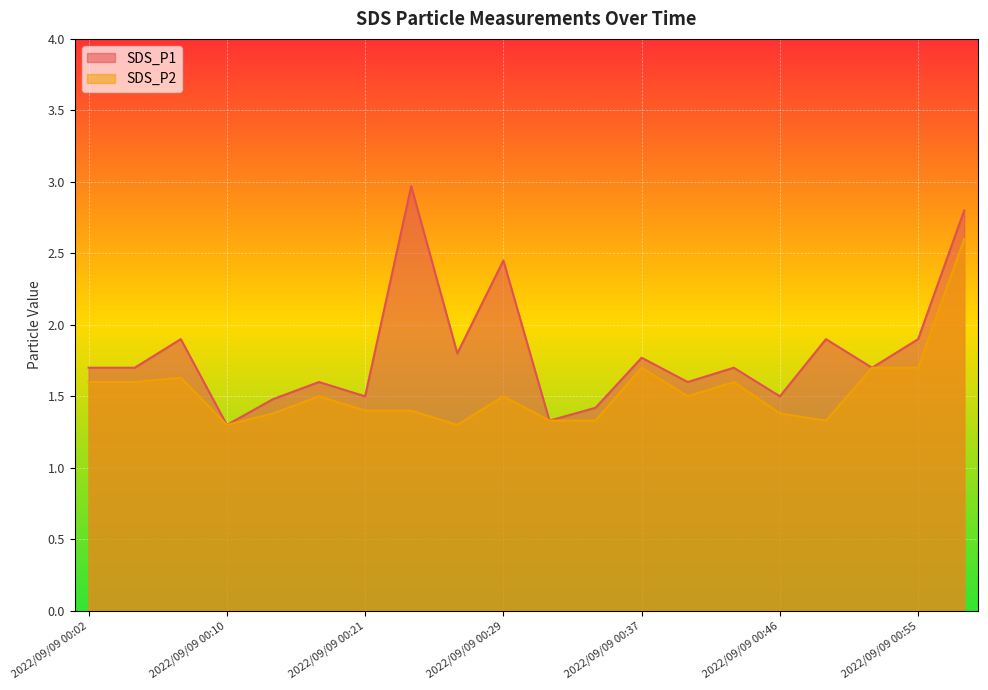

Does the chart display data point markers on the line(s)?

No